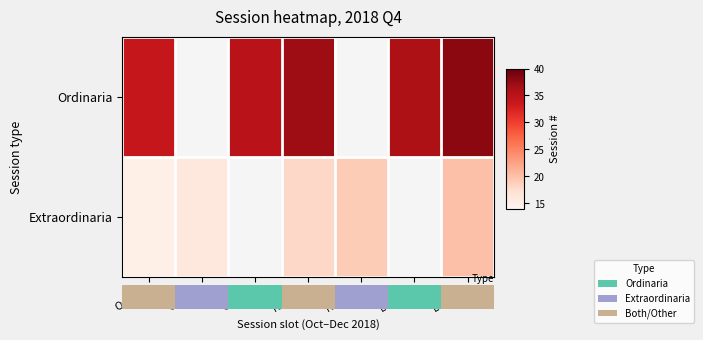

Count the number of data series in this chart.

2